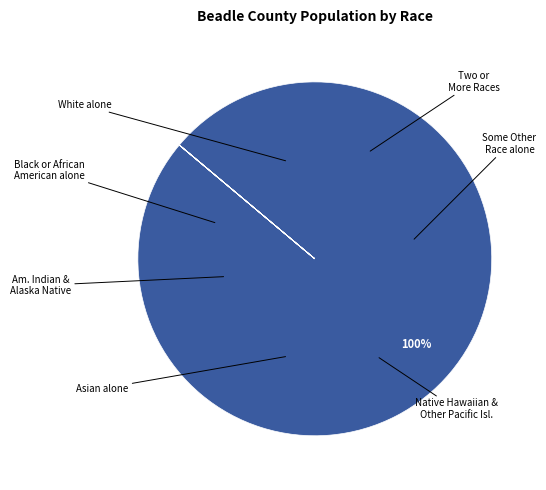

Rank the categories by value from lowest to highest.

Native Hawaiian and Other Pacific Islander, Black or African American alone, American Indian and Alaska Native, Two or More Races, Some Other Race alone, Asian alone, White alone